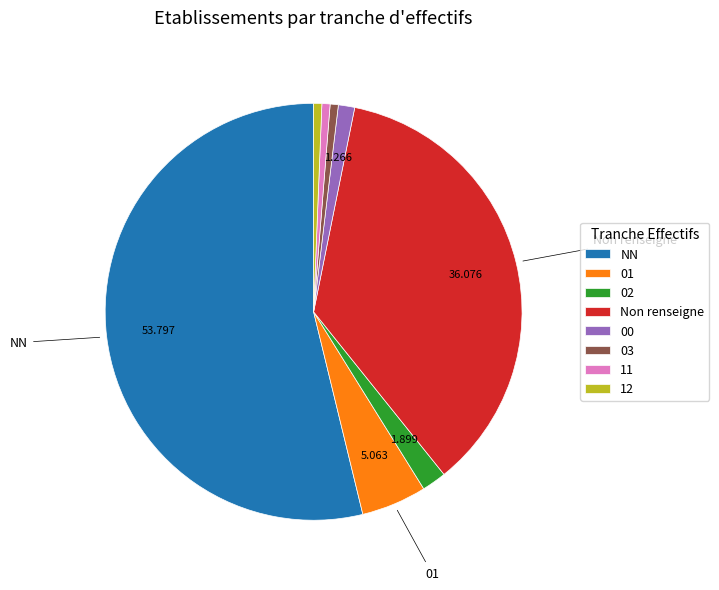

Do 00 and 01 together represent more than half of the pie?

No